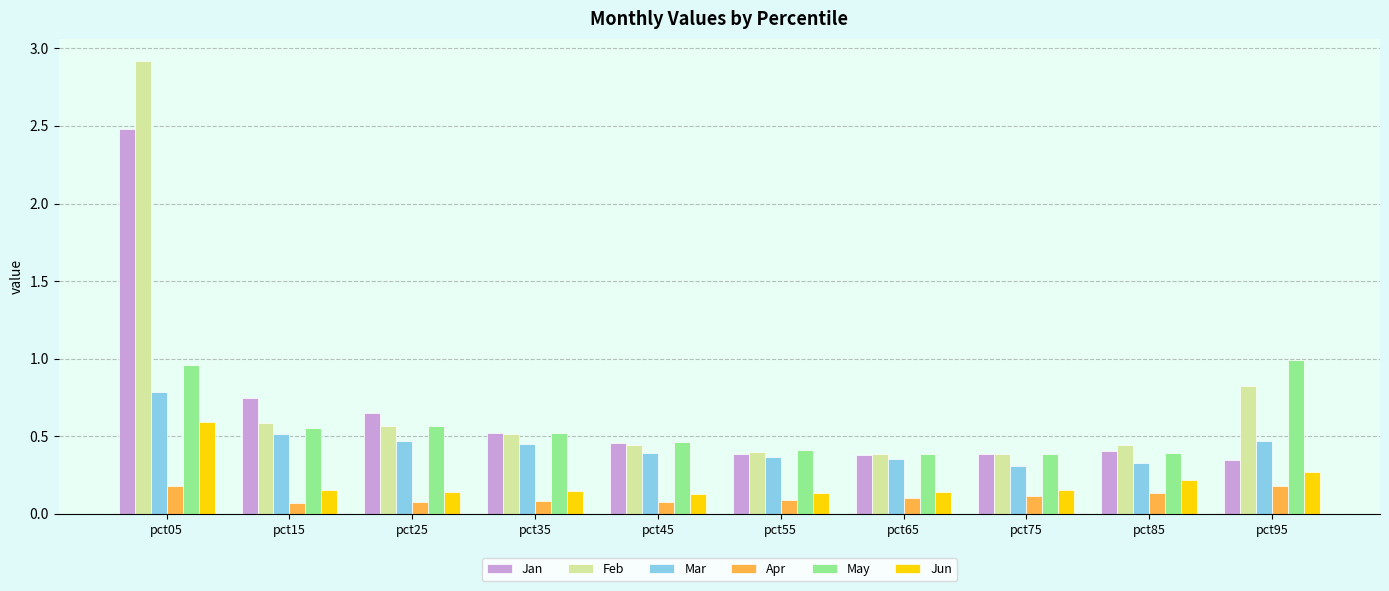

The value of May at pct55 is 0.4. True or false?

True